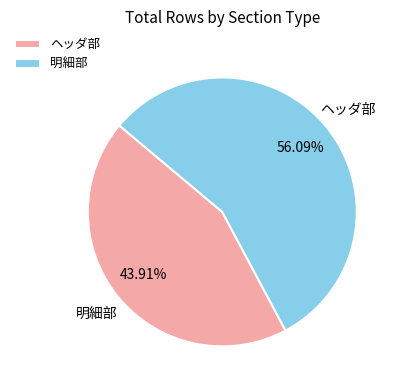

What percentage is the ヘッダ部 slice, to the nearest percent?

44%